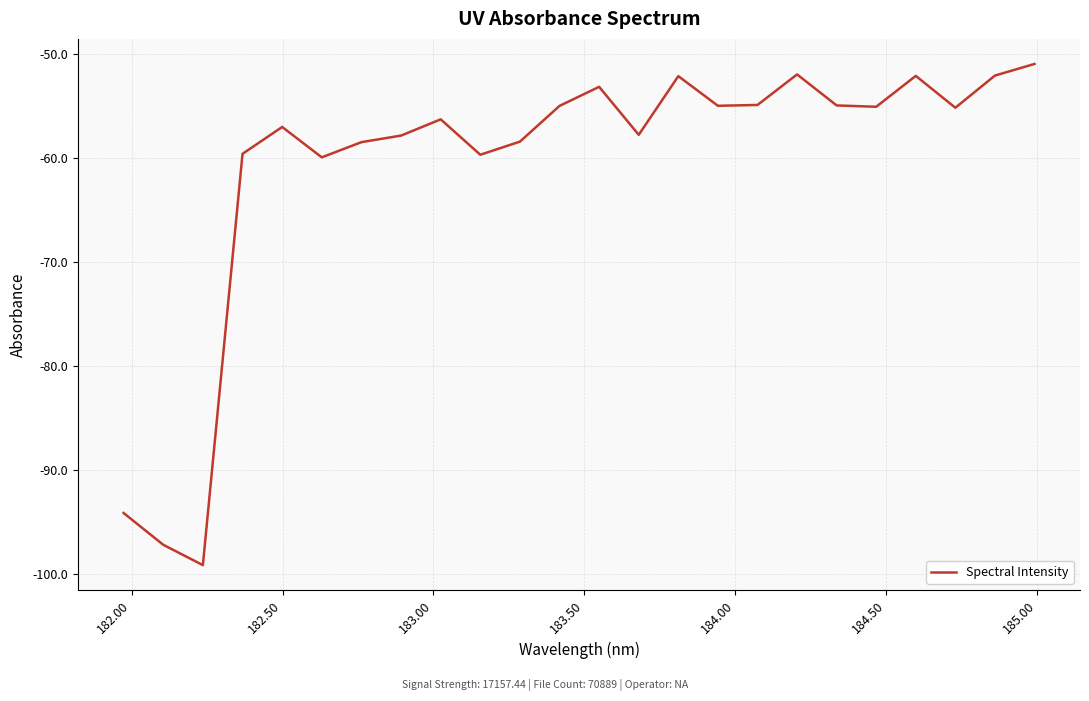

What is the smallest value displayed?

-99.1